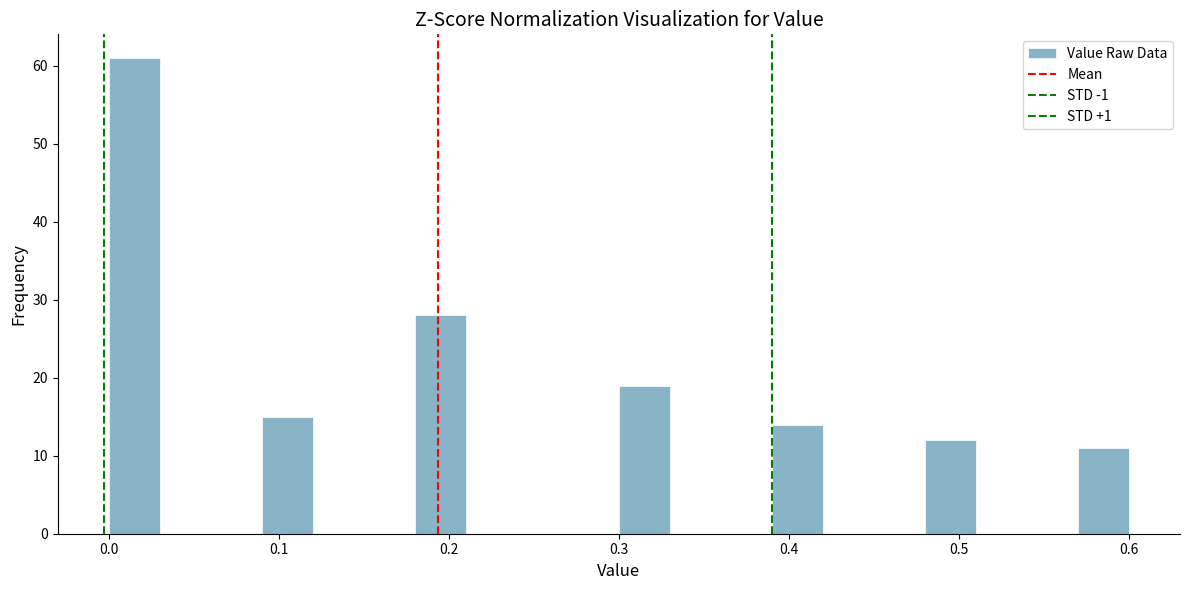

Around what value on the x-axis is the tallest bar? Give the approximate position of its centre, as read against the axis.

0.02